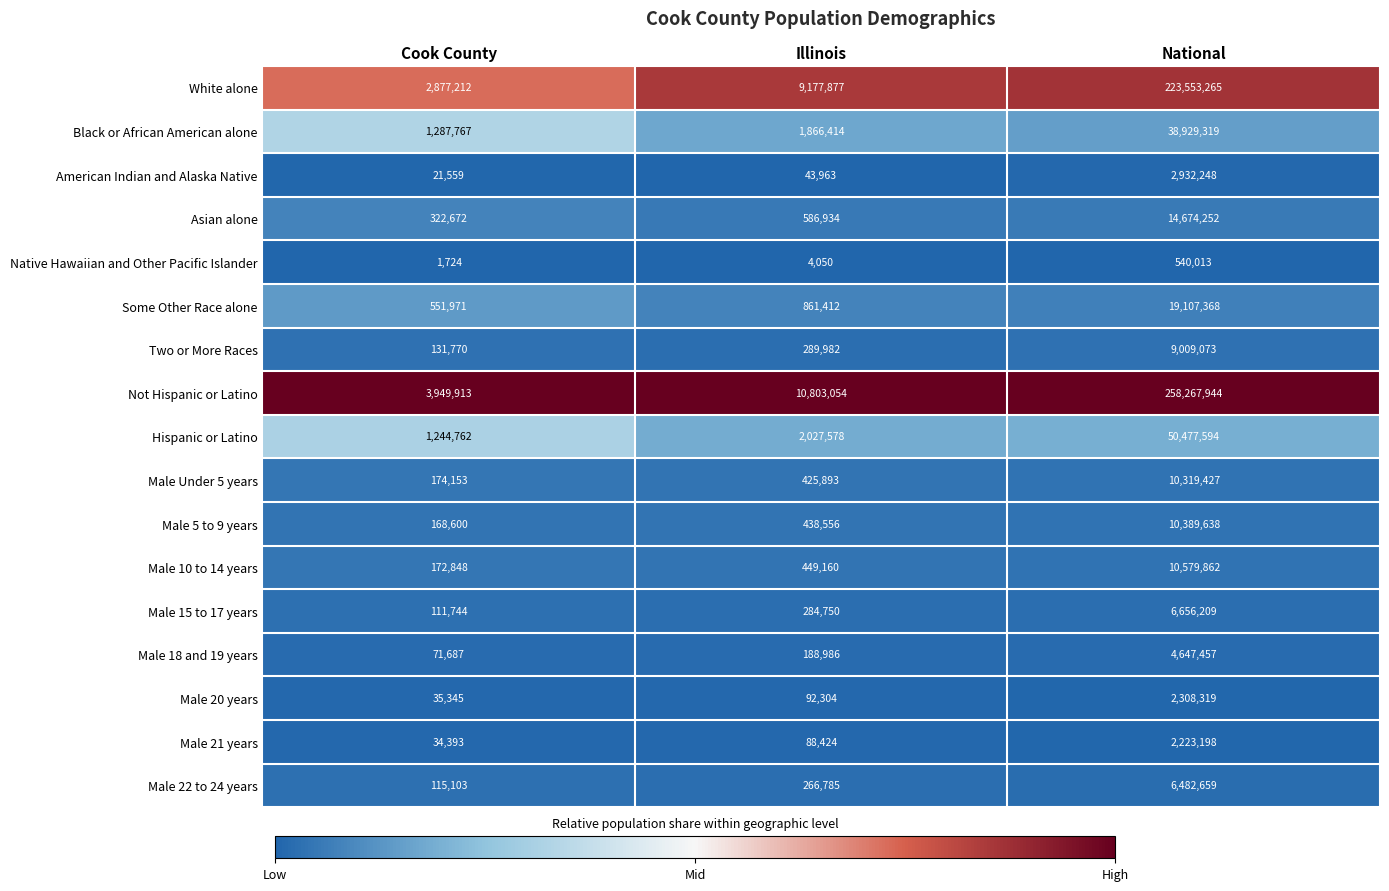

Between Cook County and Illinois, which series saw the biggest shift?

Not Hispanic or Latino